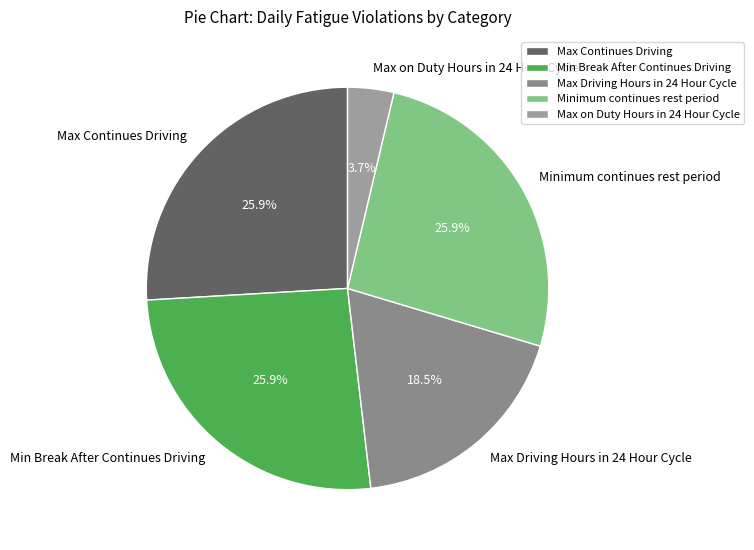

How many slices are in this pie chart?

5